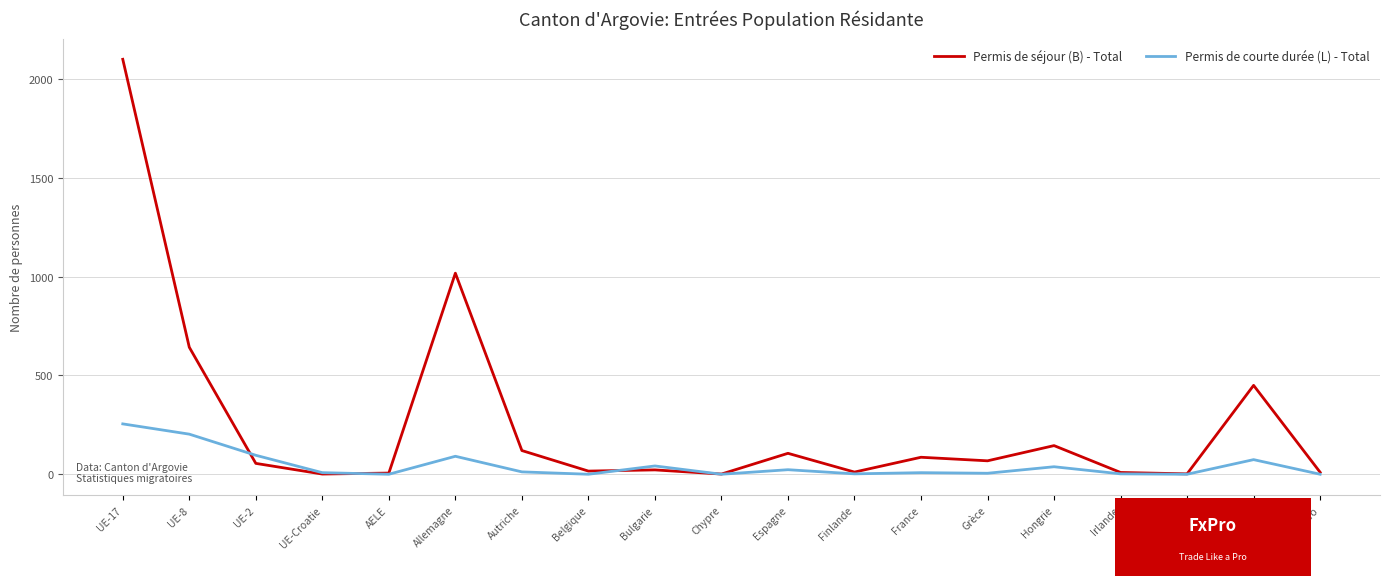

Is it true that Permis de courte durée (L) - Total equals 96 at Islande?

False